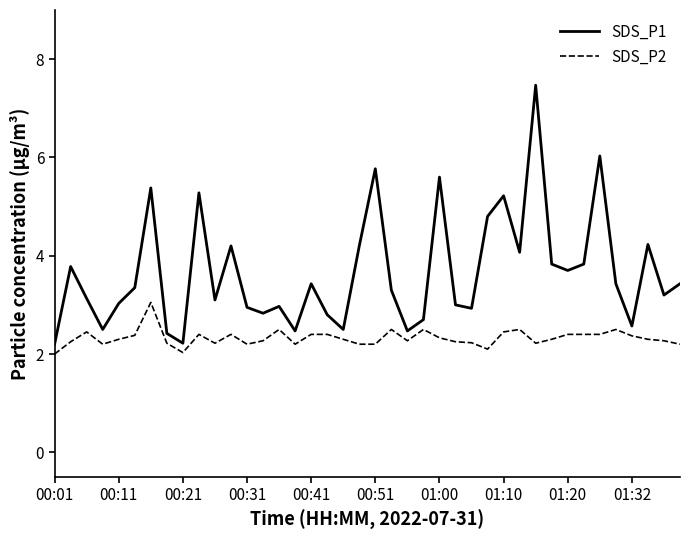

What is the difference between the second highest and minimum values in the SDS_P2 series?

0.5